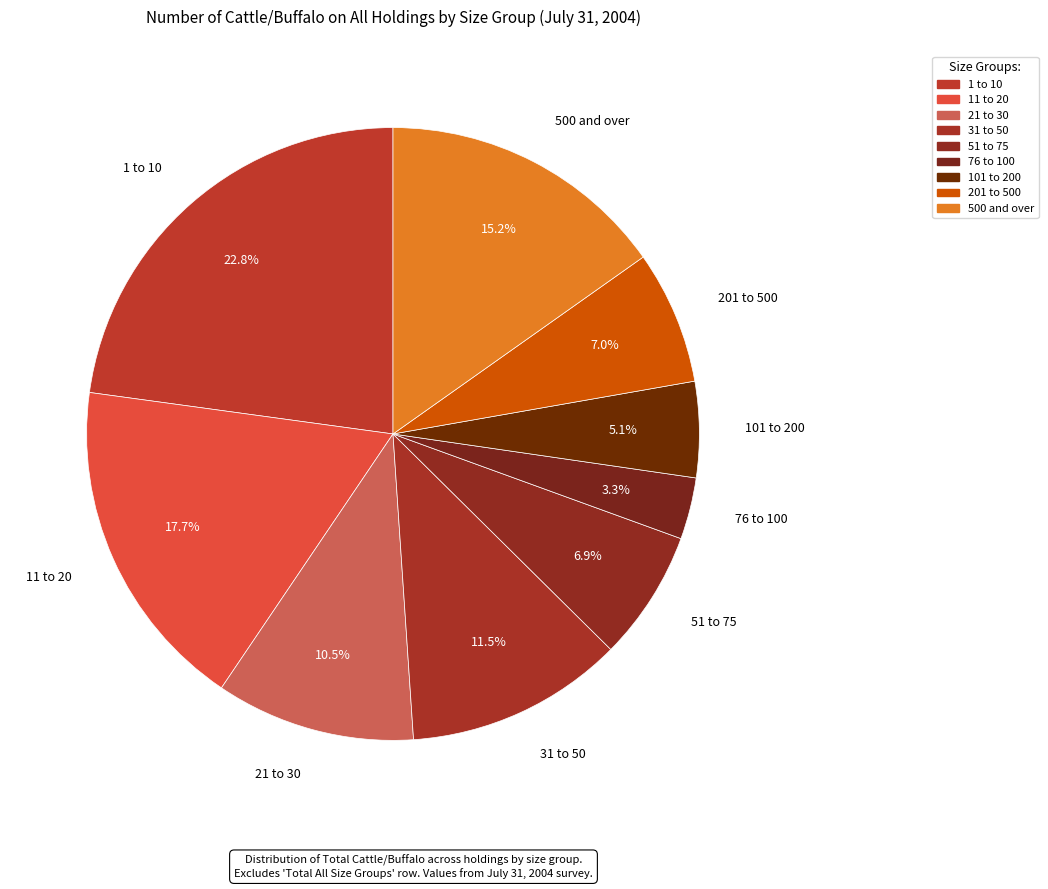

Which slice is the largest?

1 to 10